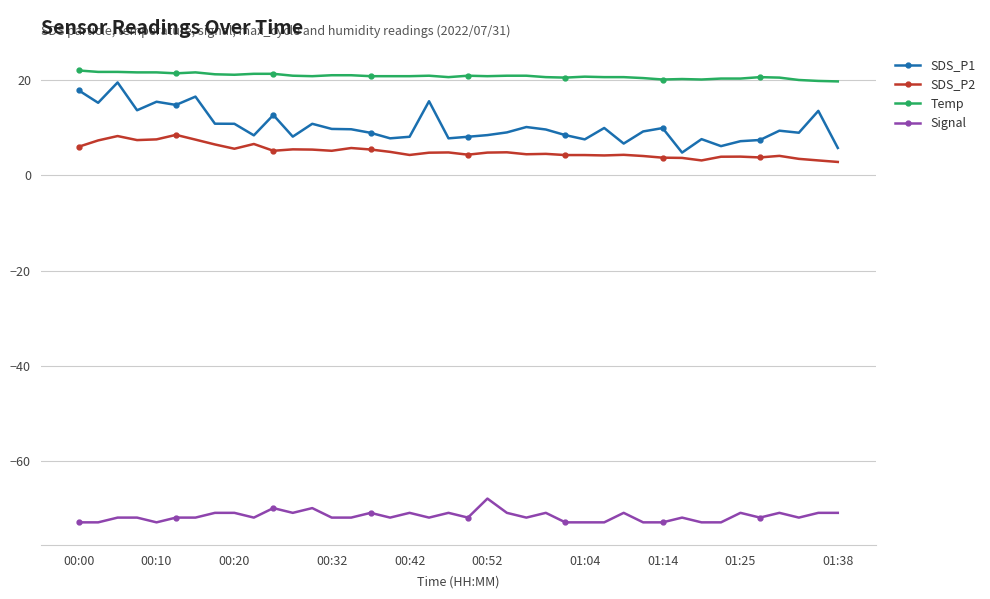

True or false: Signal and SDS_P2 intersect in this chart.

False